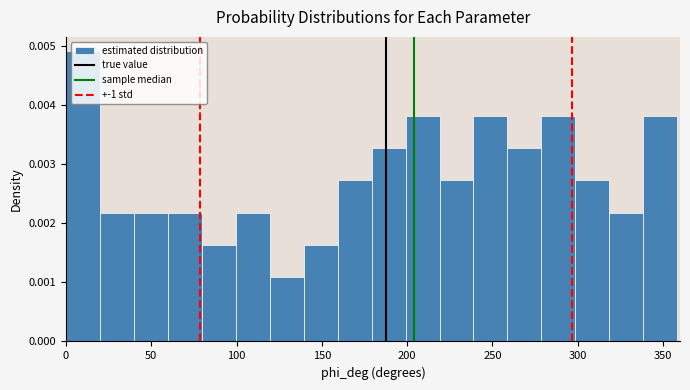

Read against the x-axis, roughly where is the centre of the tallest bar?

10